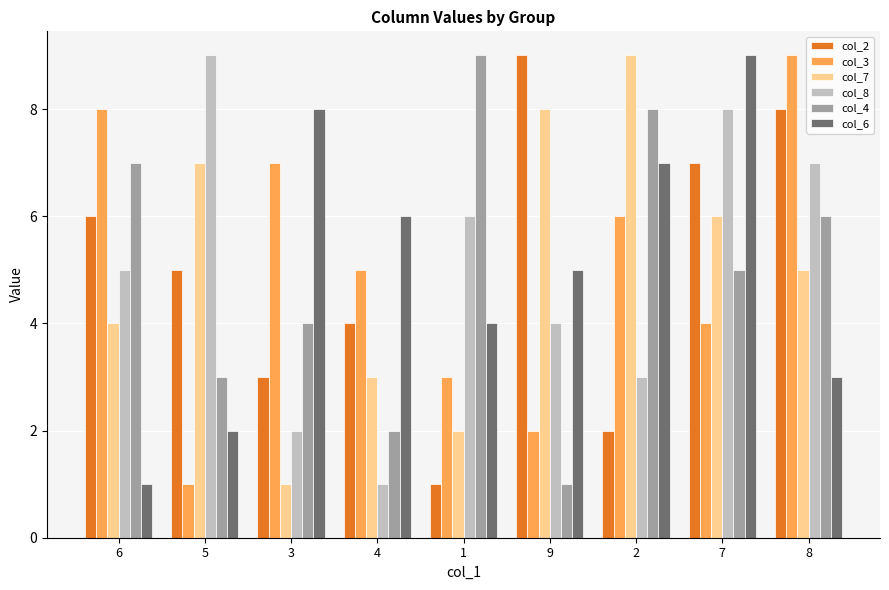

What is the label of the 1st bar from the right?

8